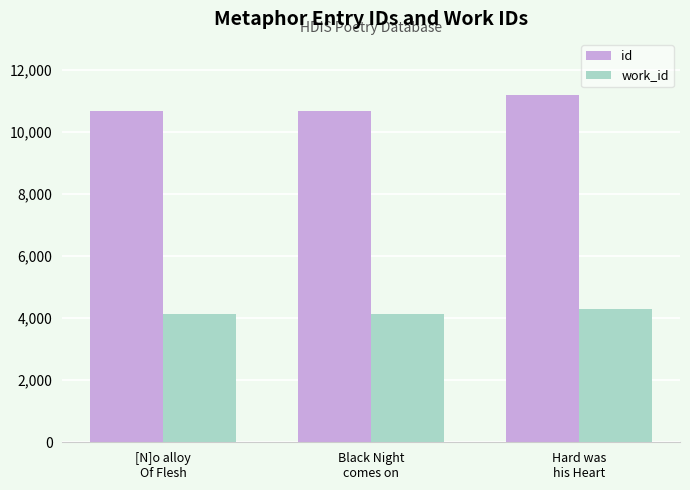

Count the number of categories in the chart.

3